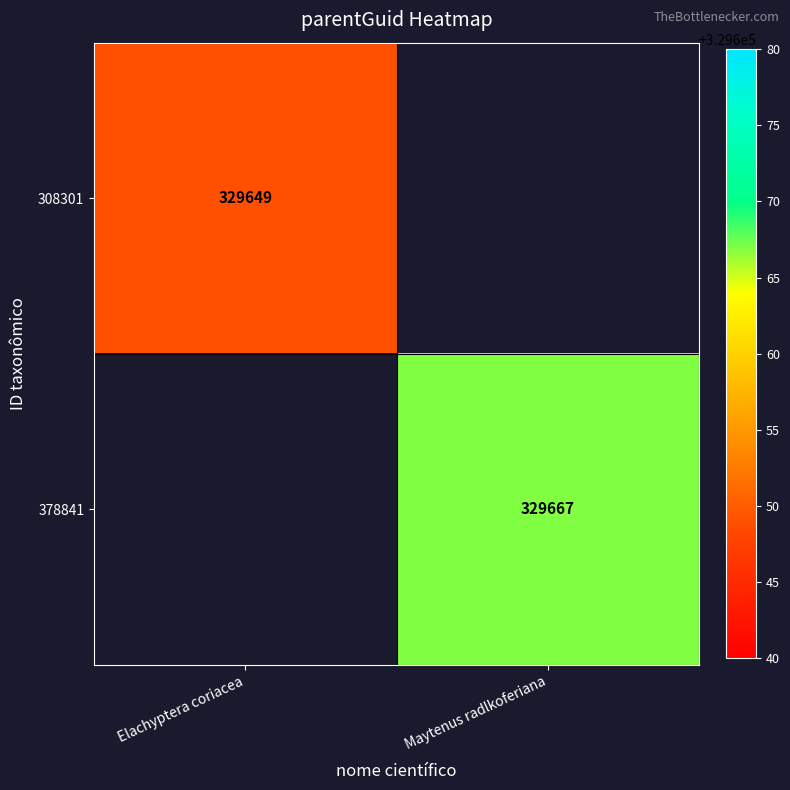

Is the value of 378841 at Maytenus radlkoferiana greater than the value of 308301 at Elachyptera coriacea?

Yes